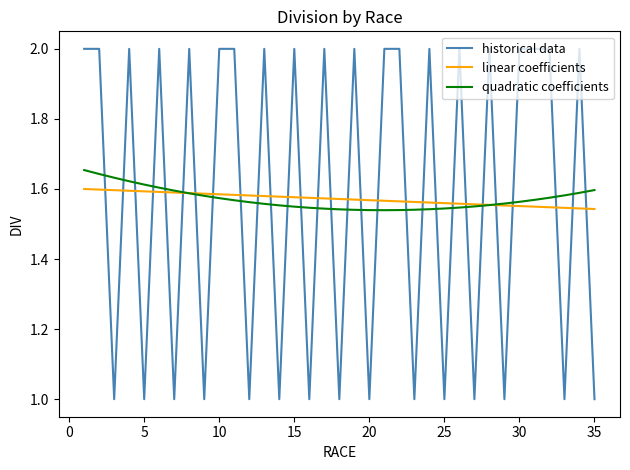

List the series in order of their peak value, highest first.

historical data, quadratic coefficients, linear coefficients